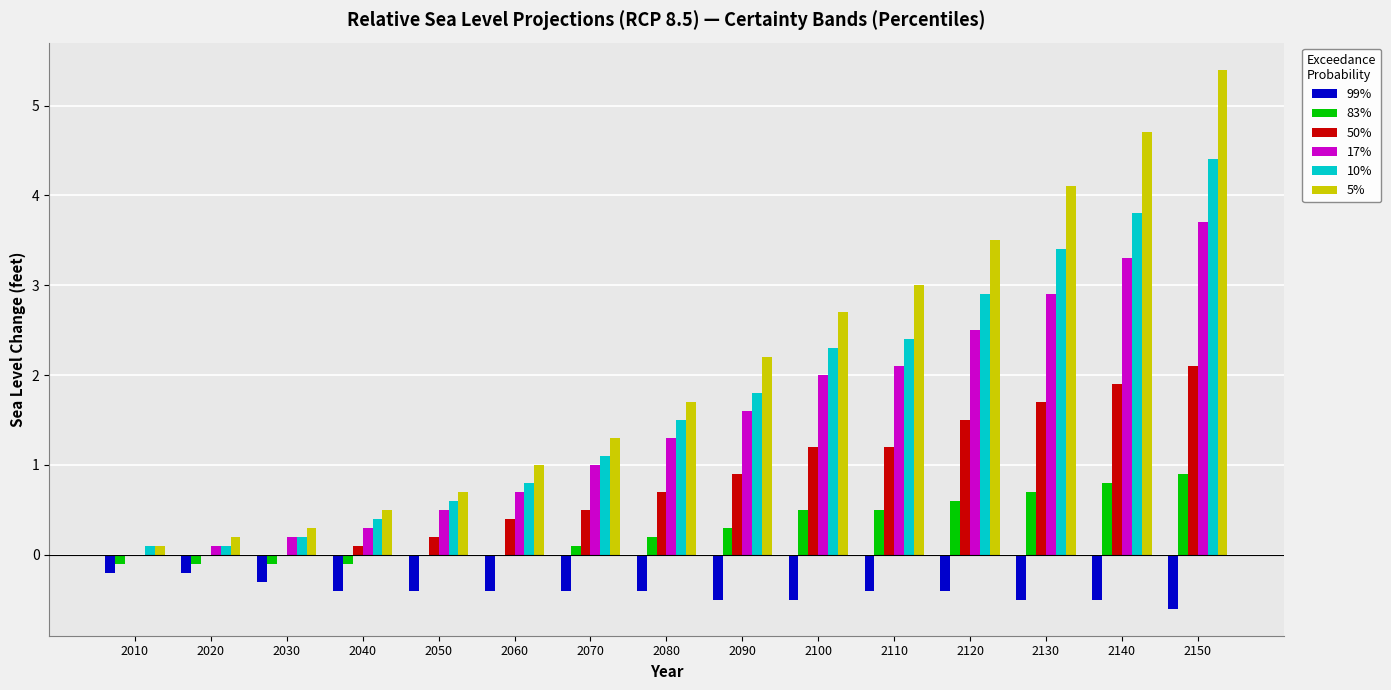

Where is 10% nearest to the value 2?

2090